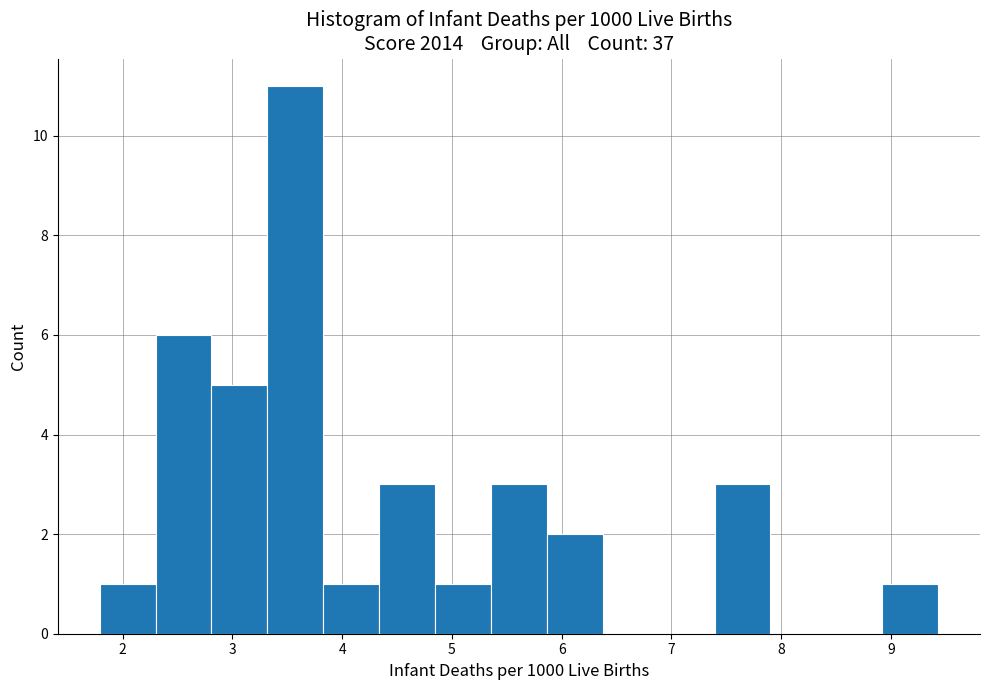

Reading left to right, transcribe this chart: for each bar, give the range it covers on the x-axis and its height. Neither the bar edges nor the heights are printed on the chart, so give them approximately, as read against the axes.

1.8 to 2.3: 1
2.3 to 2.8: 6
2.8 to 3.3: 5
3.3 to 3.8: 11
3.8 to 4.3: 1
4.3 to 4.8: 3
4.8 to 5.4: 1
5.4 to 5.9: 3
5.9 to 6.4: 2
6.4 to 6.9: 0
6.9 to 7.4: 0
7.4 to 7.9: 3
7.9 to 8.4: 0
8.4 to 8.9: 0
8.9 to 9.4: 1